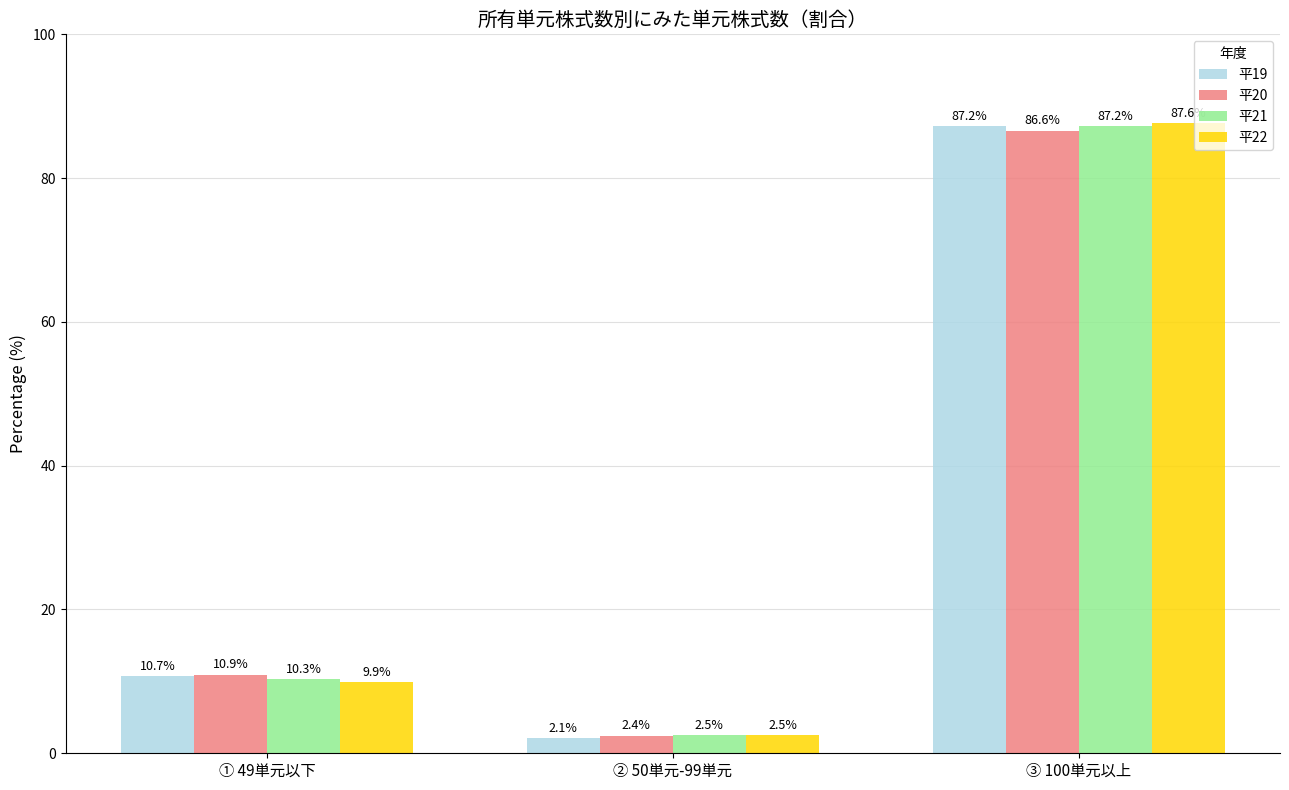

What is the label of the 3rd bar from the left?

③ 100単元以上